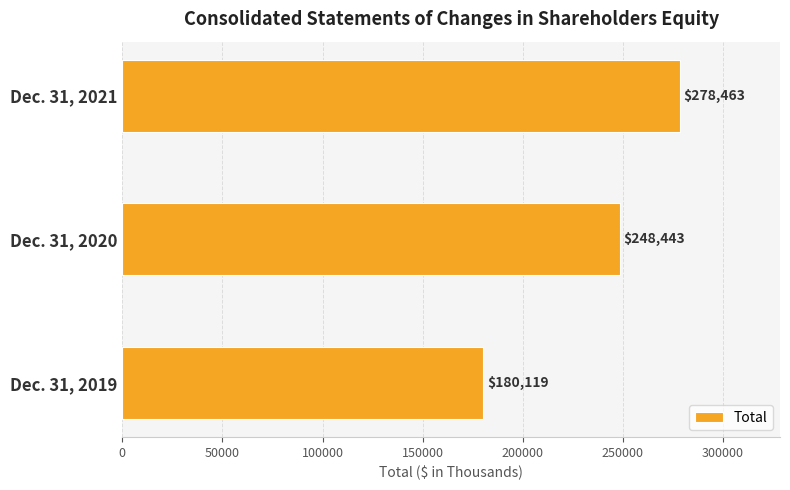

Reading bottom to top, transcribe all the data shown in this chart.

Dec. 31, 2019=180119	Dec. 31, 2020=248443	Dec. 31, 2021=278463